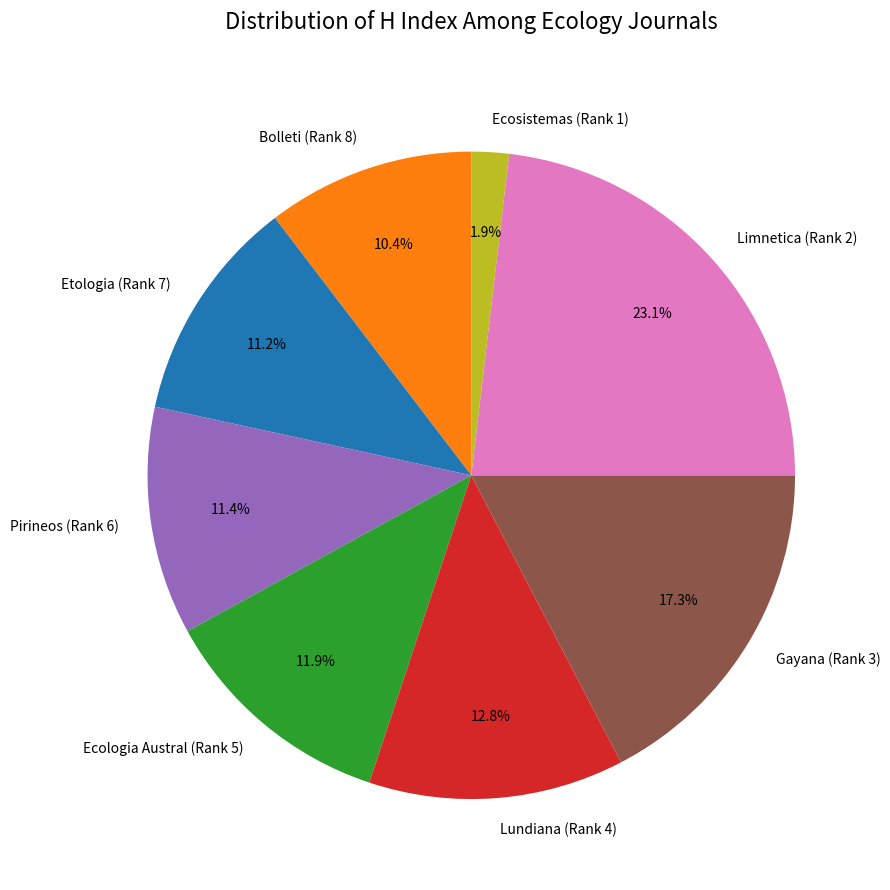

True or false: Ecosistemas (Rank 1) accounts for 2% of the total.

True